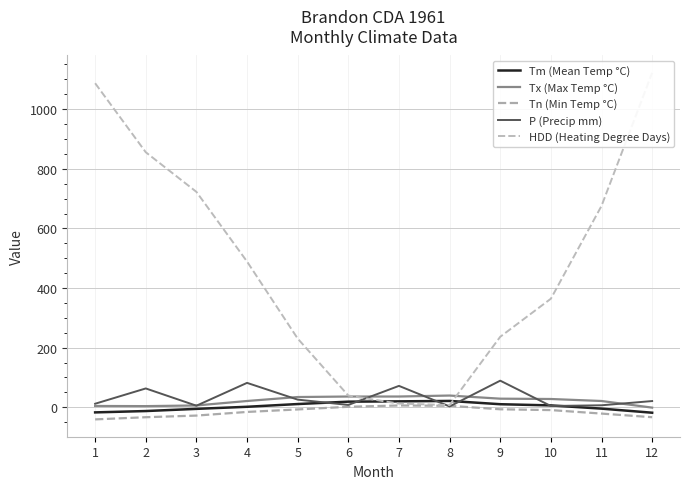

Reading right to left, what are all the values shown in this chart?

Tm (Mean Temp °C): -18.2	-4.5	6.3	10.3	21.3	19.9	18.9	10.9	1.7	-5.3	-12.6	-17.1
Tx (Max Temp °C): -1.1	21.1	27.8	28.9	39.4	36.1	36.1	34.4	21.1	6.1	3.9	4.4
Tn (Min Temp °C): -33.3	-21.1	-9.4	-6.7	5.0	6.1	1.7	-7.2	-15.6	-27.8	-33.3	-40.6
P (Precip mm): 20.9	6.7	4.3	89.3	2.8	71.8	7.9	25.7	81.9	5.3	63.2	11.9
HDD (Heating Degree Days): 1121.9	675.5	364.2	236.5	7.4	12.3	39.3	230.5	488.8	722.6	855.5	1087.0